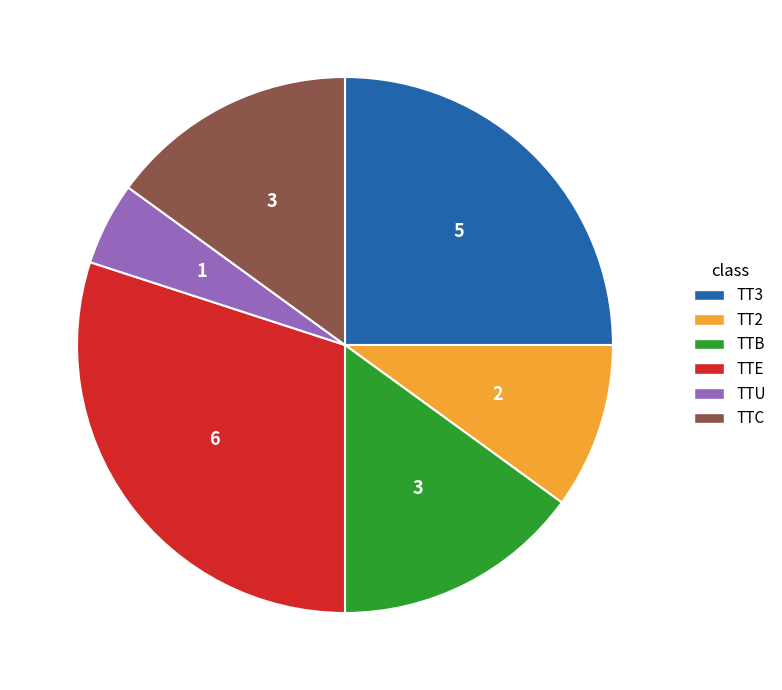

Which slice is the largest?

TTE